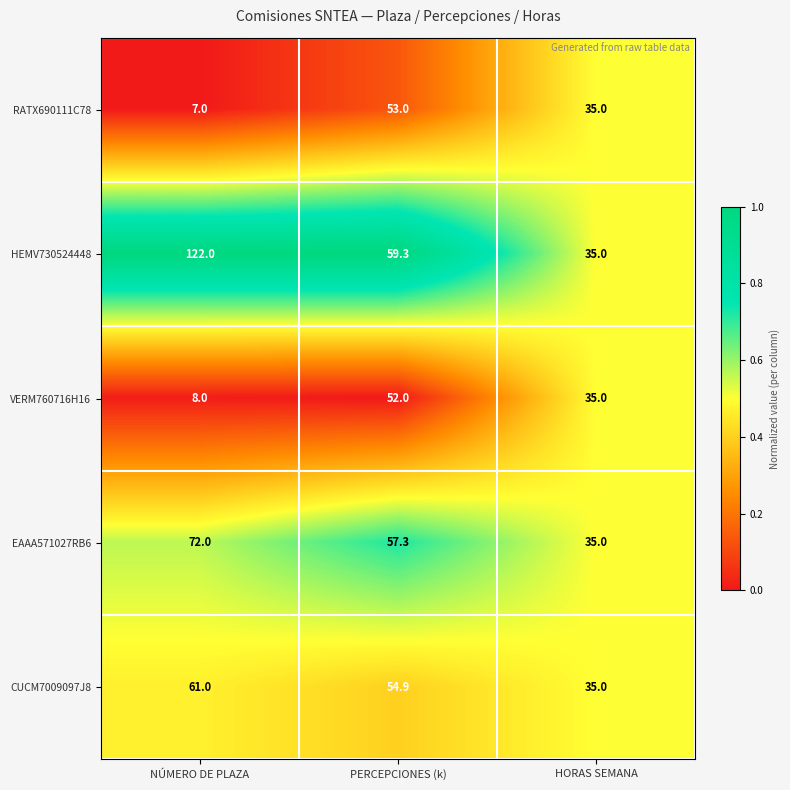

What is the total value across all series at HORAS SEMANA?

175.0